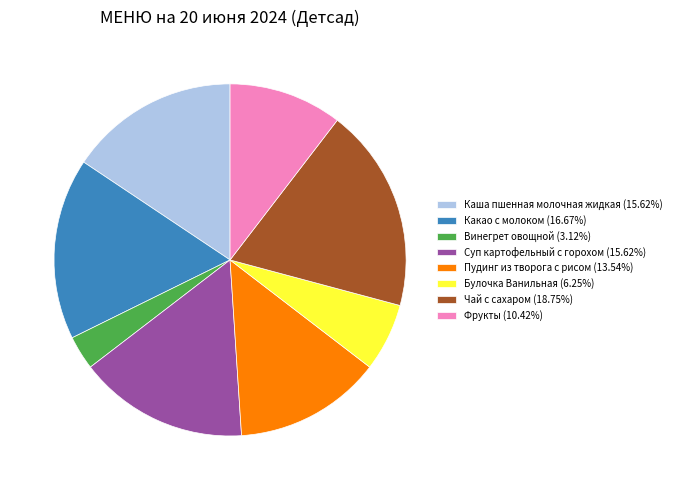

Does Чай с сахаром represent more than half of the total?

No